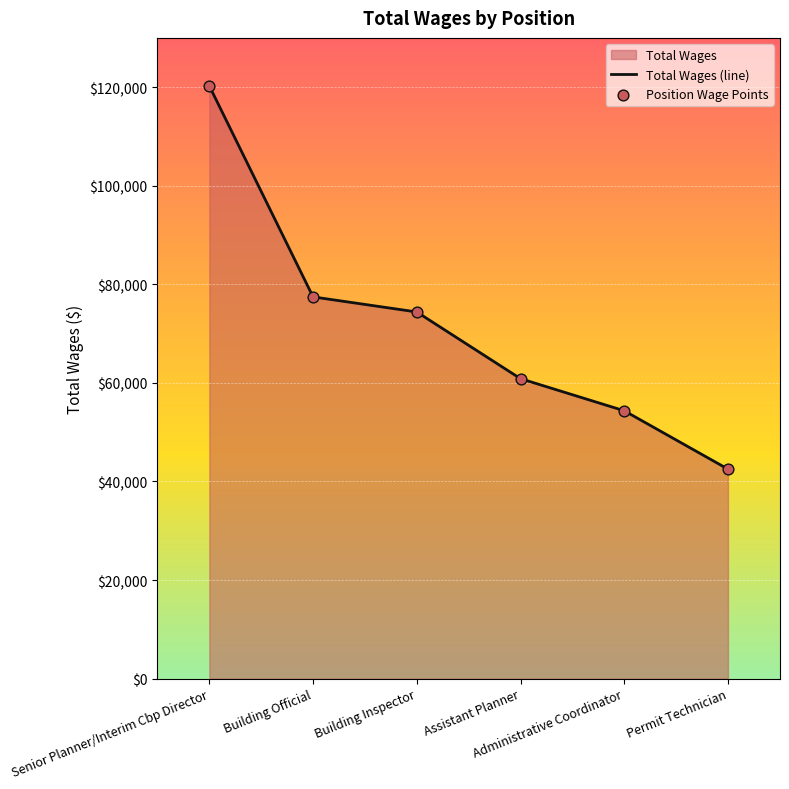

At how many categories does at least one series exceed 79808?

1